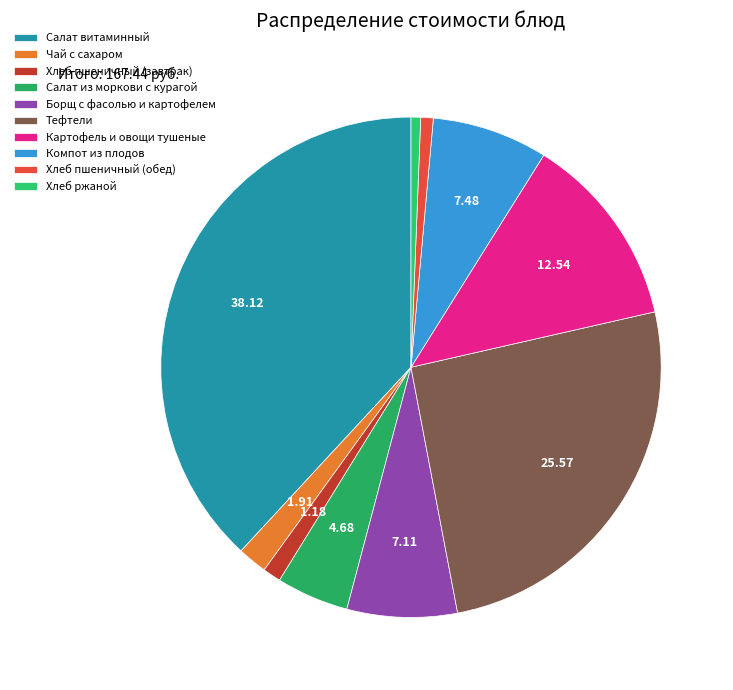

How many slices are in this pie chart?

10